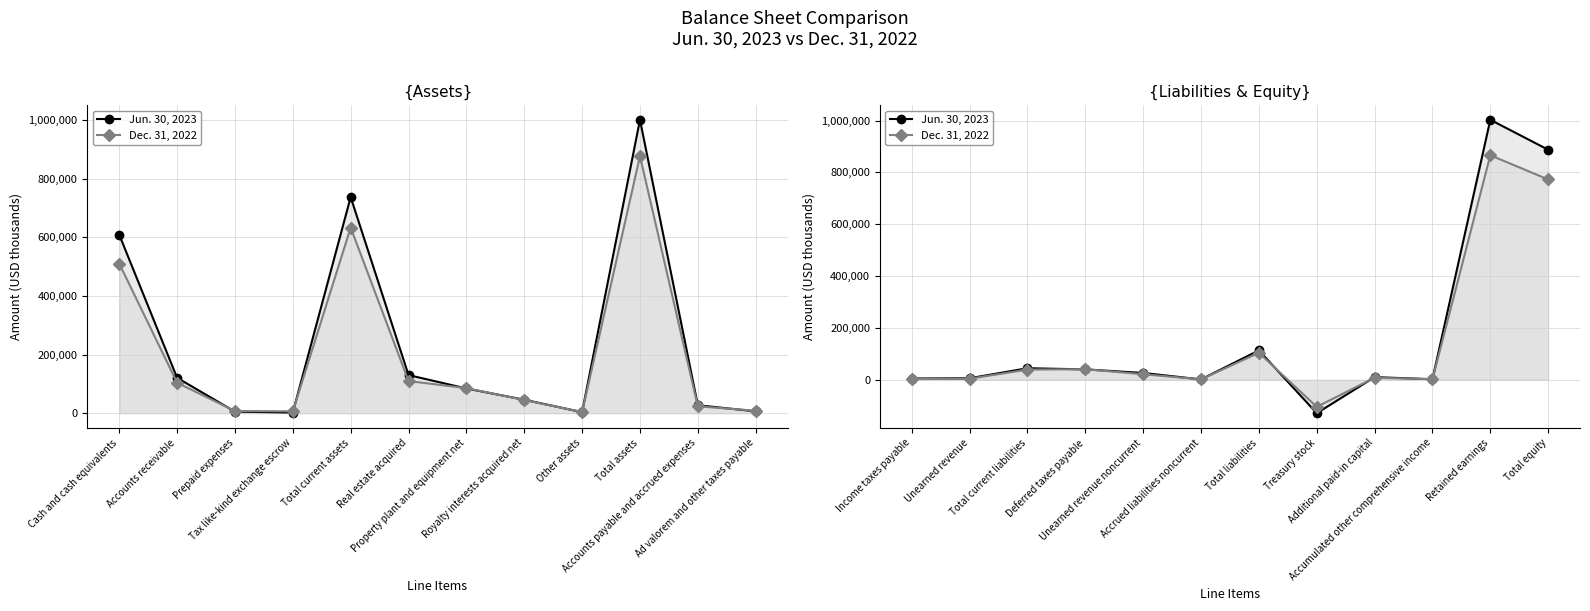

Which series has the largest range (max minus min)?

Jun. 30, 2023